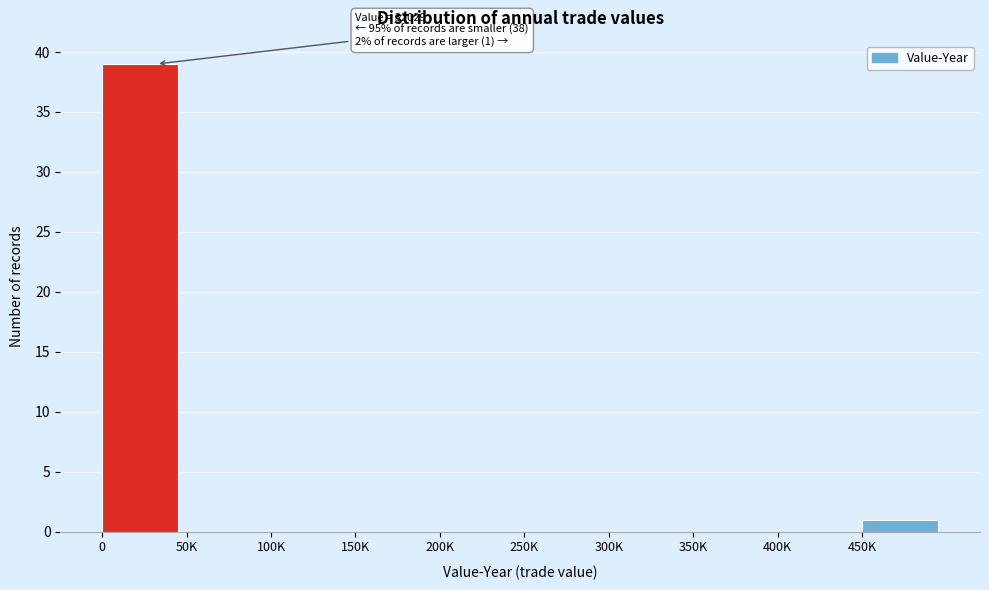

Reading left to right, transcribe all the data shown in this chart.

0=39	50K=0	100K=0	150K=0	200K=0	250K=0	300K=0	350K=0	400K=0	450K=1